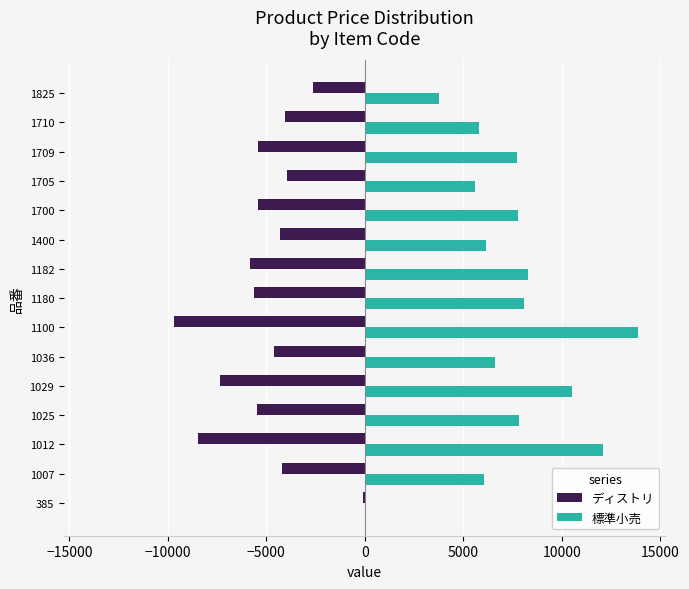

At which category is the sum across all series the highest?

1100